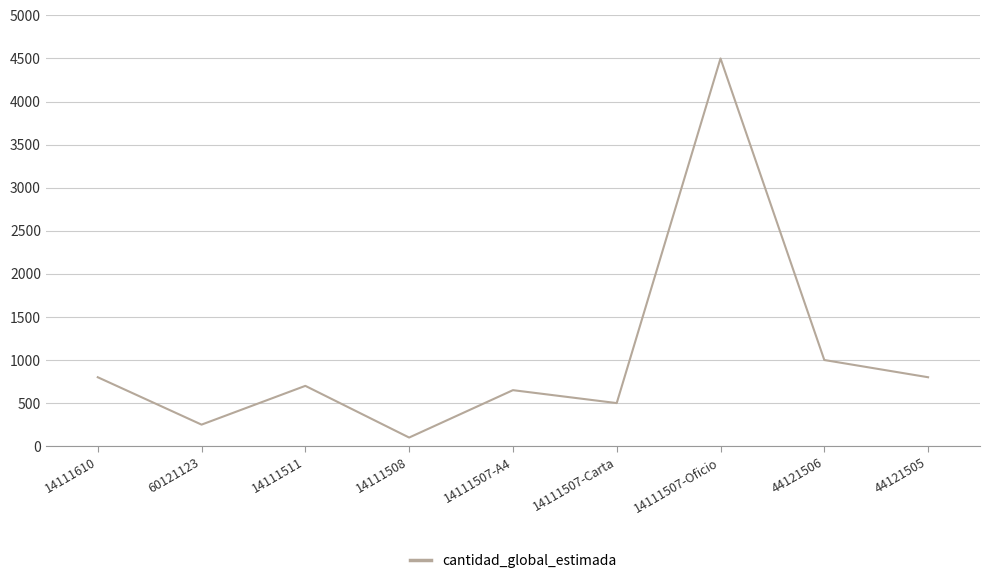

What is the difference between the maximum and minimum values?

4400